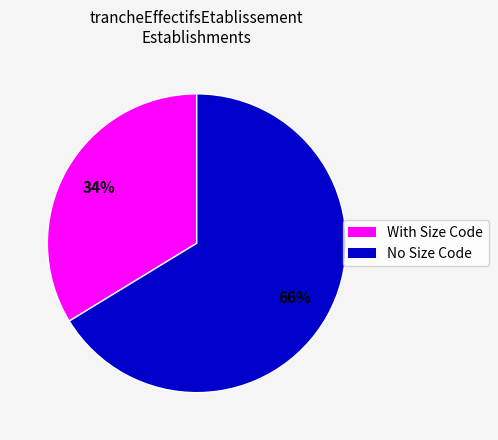

Does any single category account for the majority?

Yes